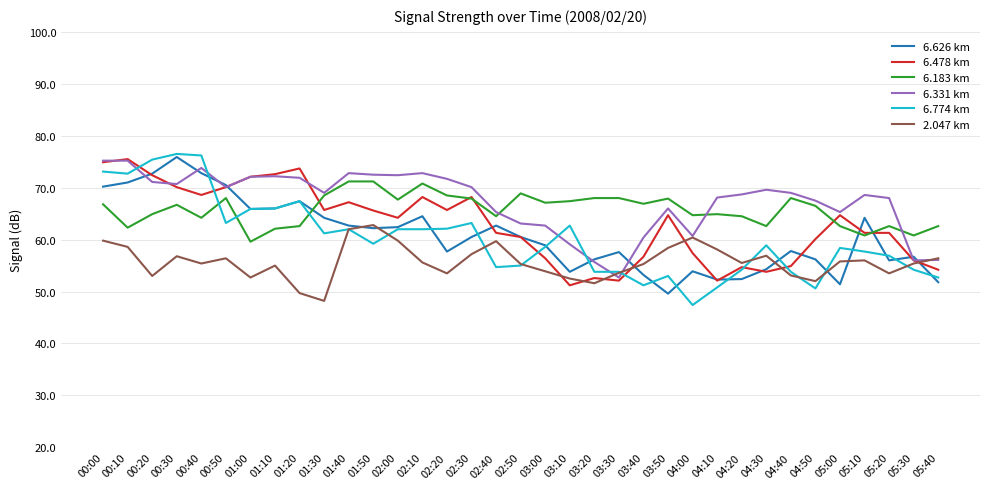

What is the sum of all 6.331 km values?

2356.2